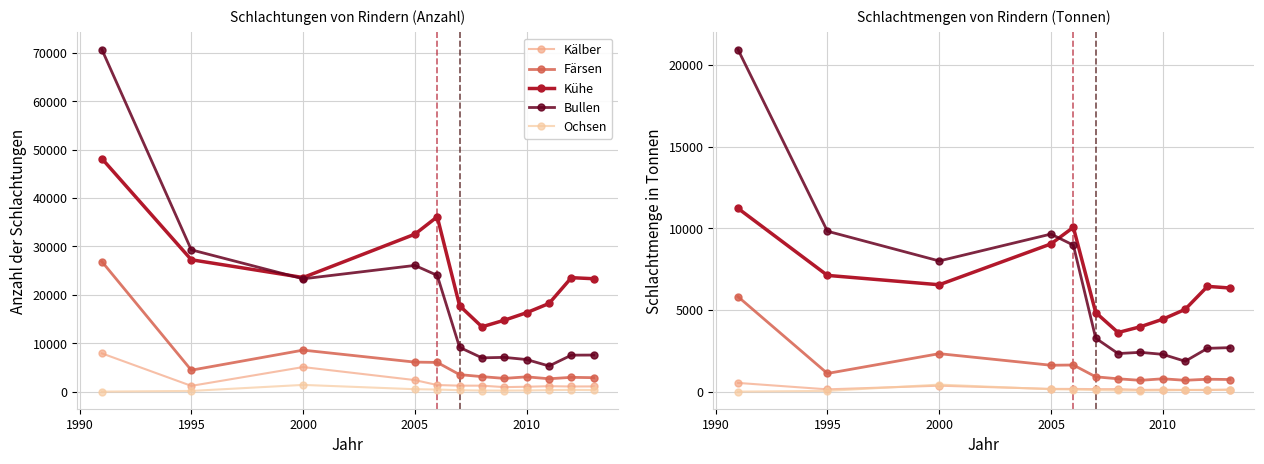

What is the sum of all Färsen values?

17936